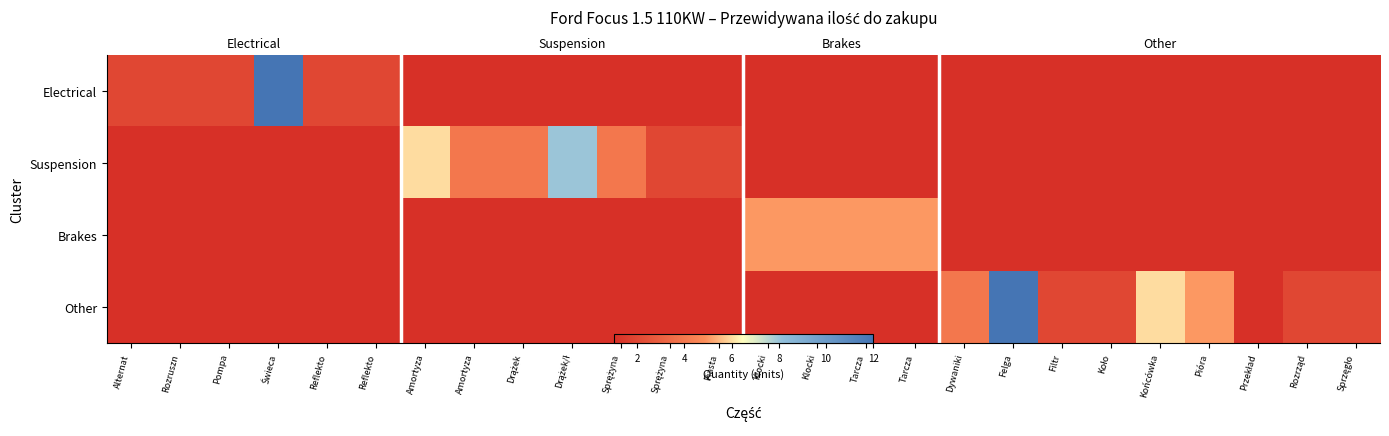

List the series in order of their peak value, lowest first.

Brakes, Suspension, Electrical, Other